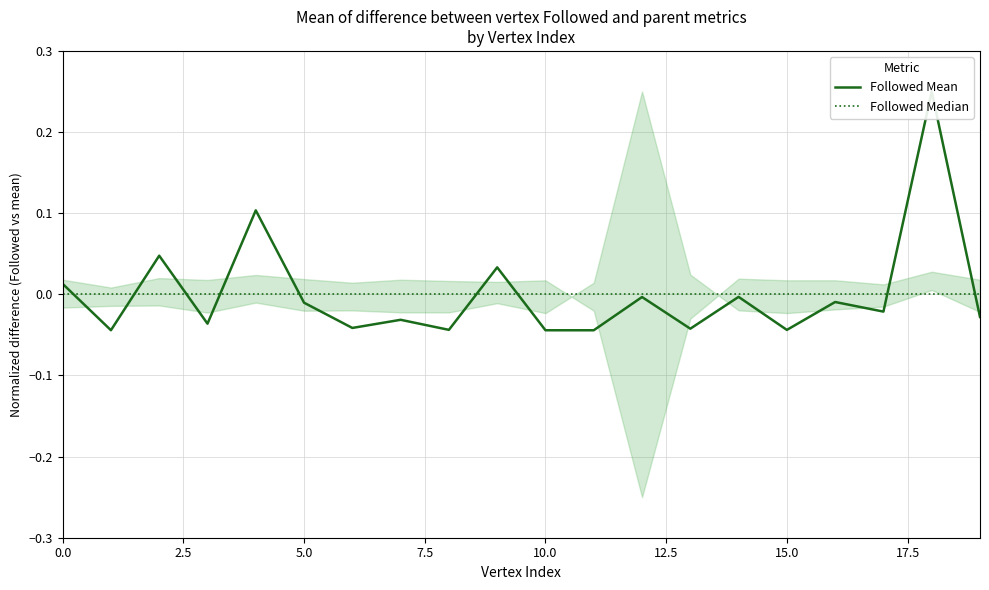

Which series ends up on top after the final intersection of Followed Median and Followed Mean?

Followed Median